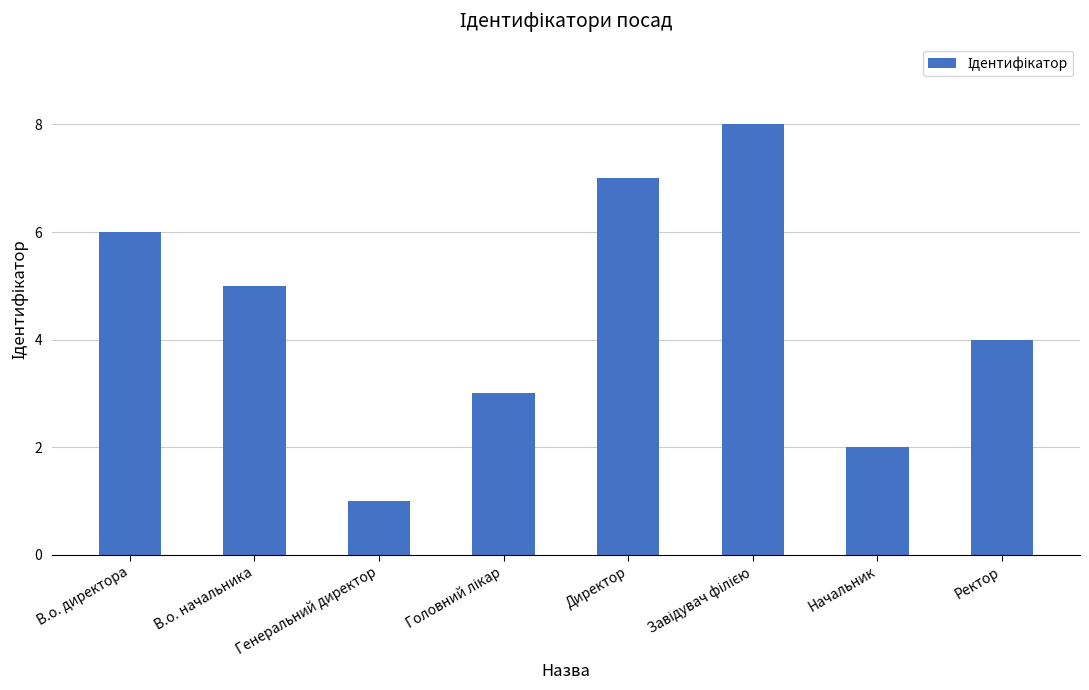

Count the values in the range 3 to 7.

5